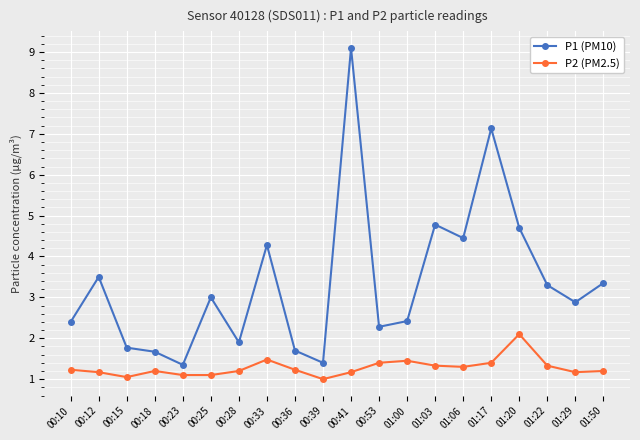

Is it true that P2 (PM2.5) equals 2.3 at 01:17?

False